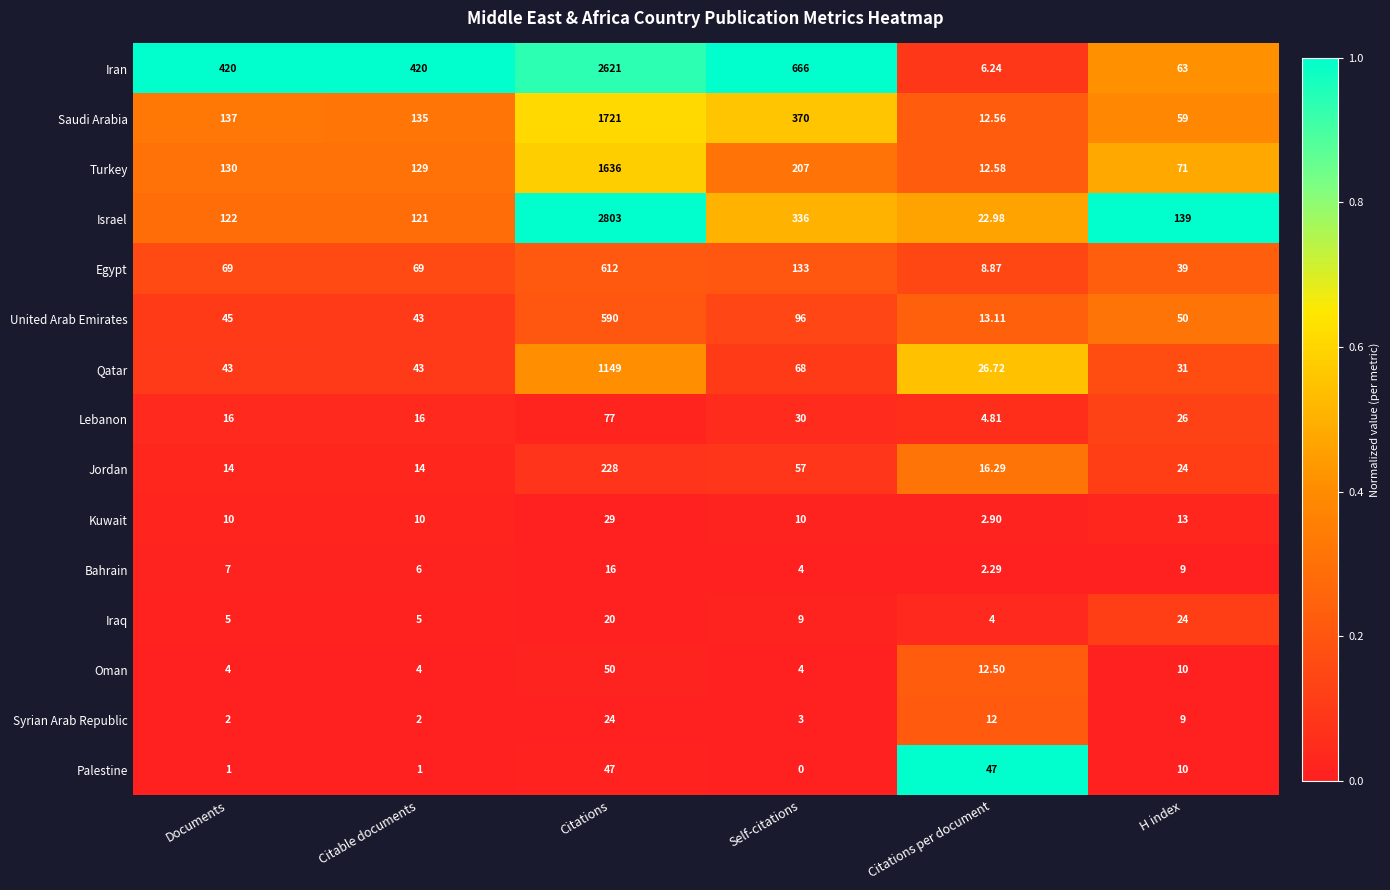

At which label does United Arab Emirates first exceed 50?

Citations